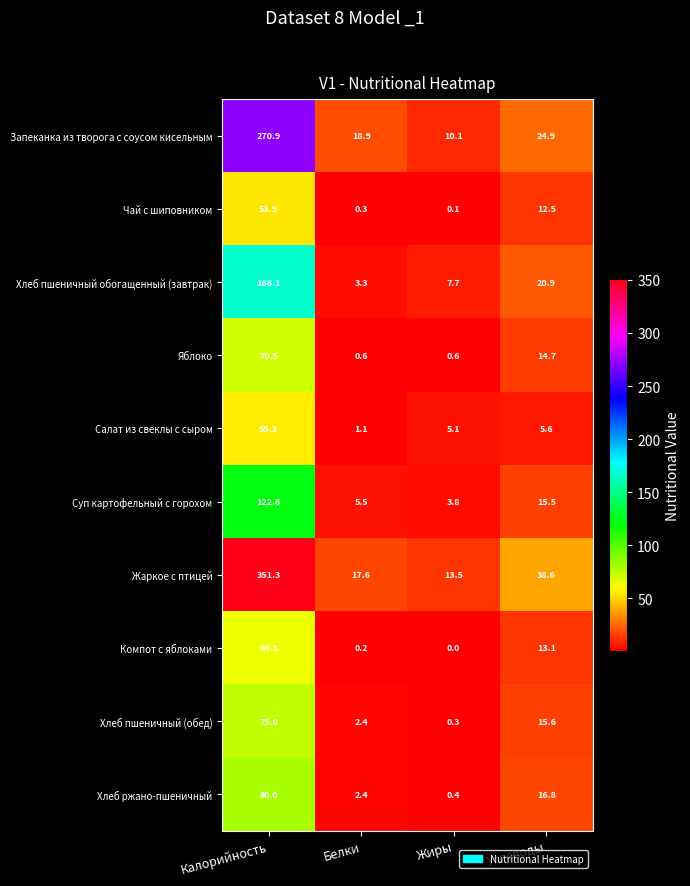

Is it true that Хлеб пшеничный обогащенный (завтрак) equals 4.7 at Углеводы?

False